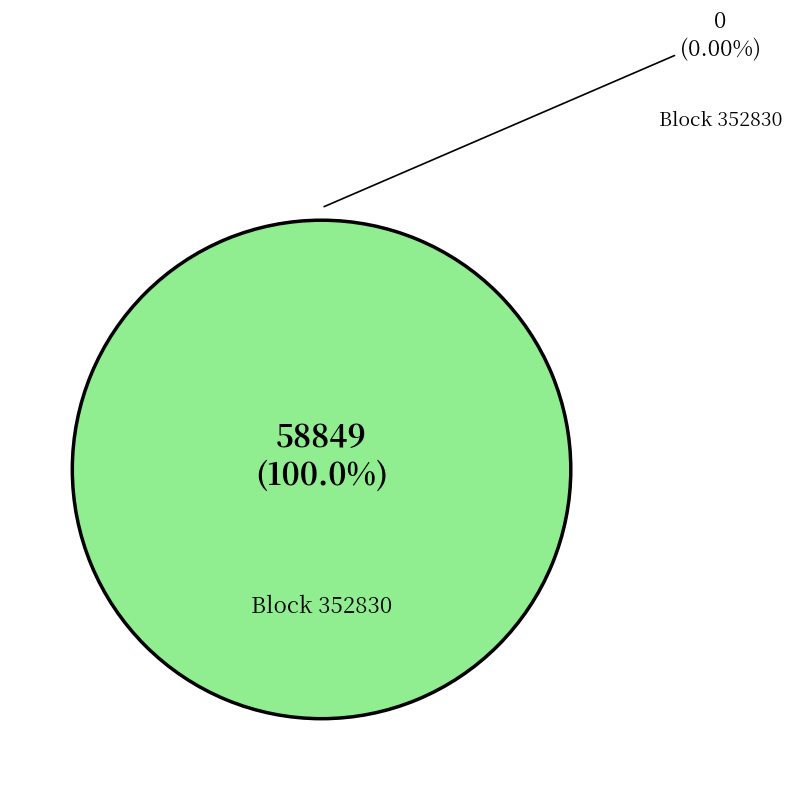

How many slices are in this pie chart?

2